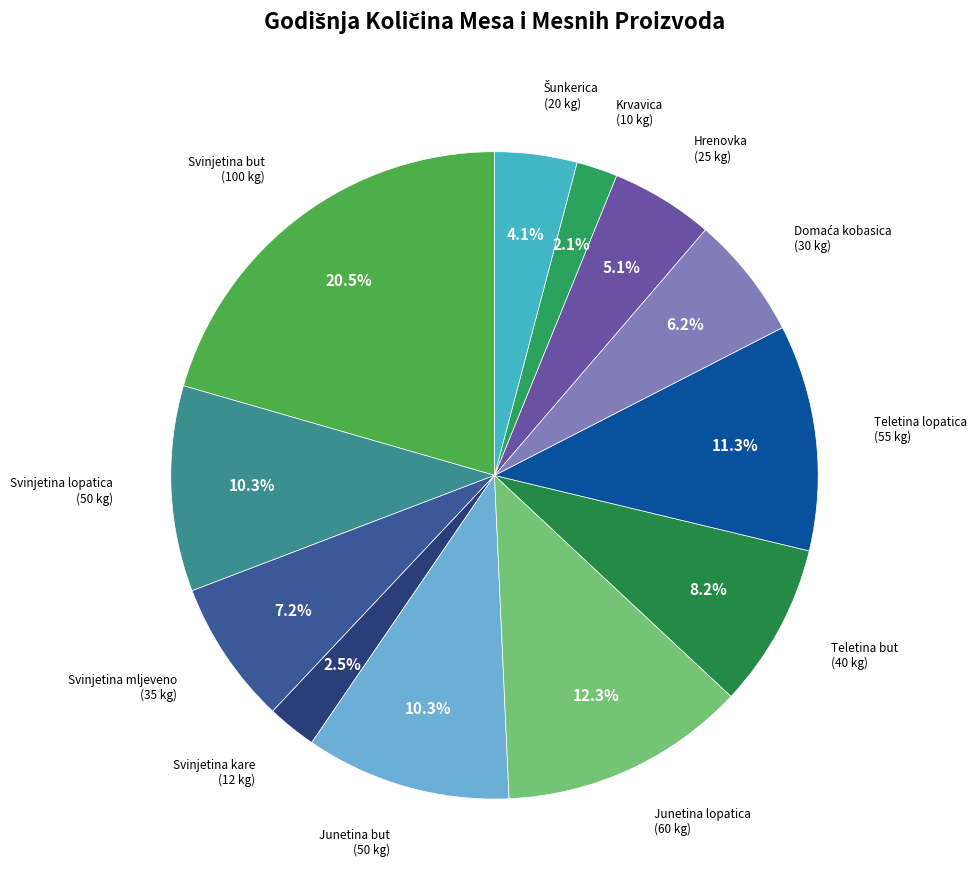

How many slices are in this pie chart?

12